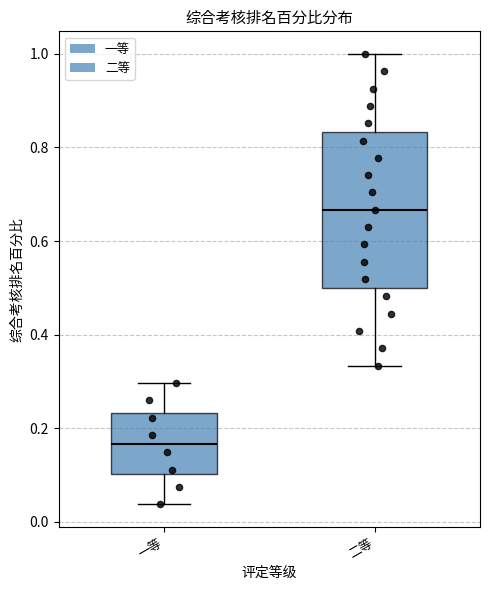

Comparing the boxes themselves (not the whiskers), which one is the tallest?

二等